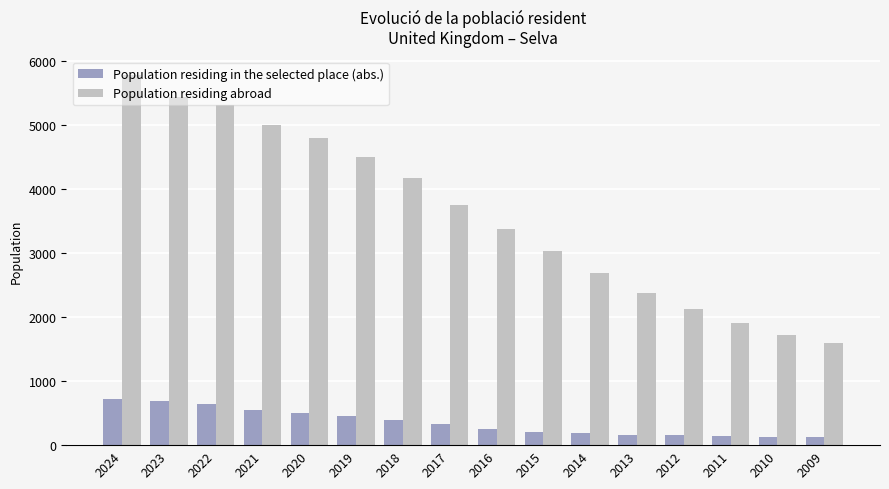

Between 2024 and 2015, which series saw the biggest shift?

Population residing abroad